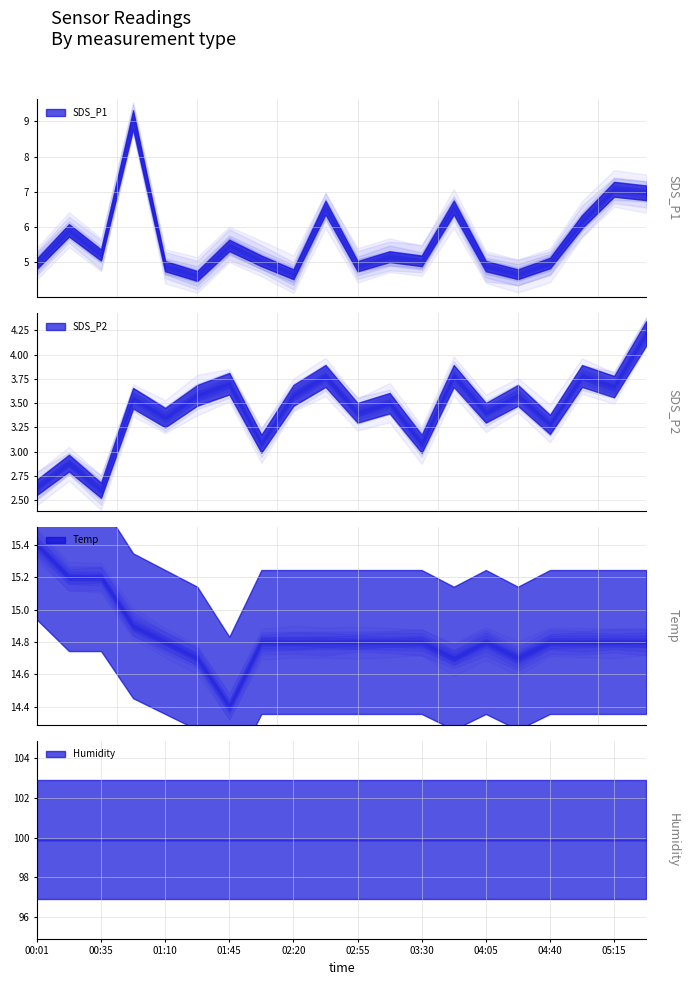

At how many categories does at least one series exceed 60?

20